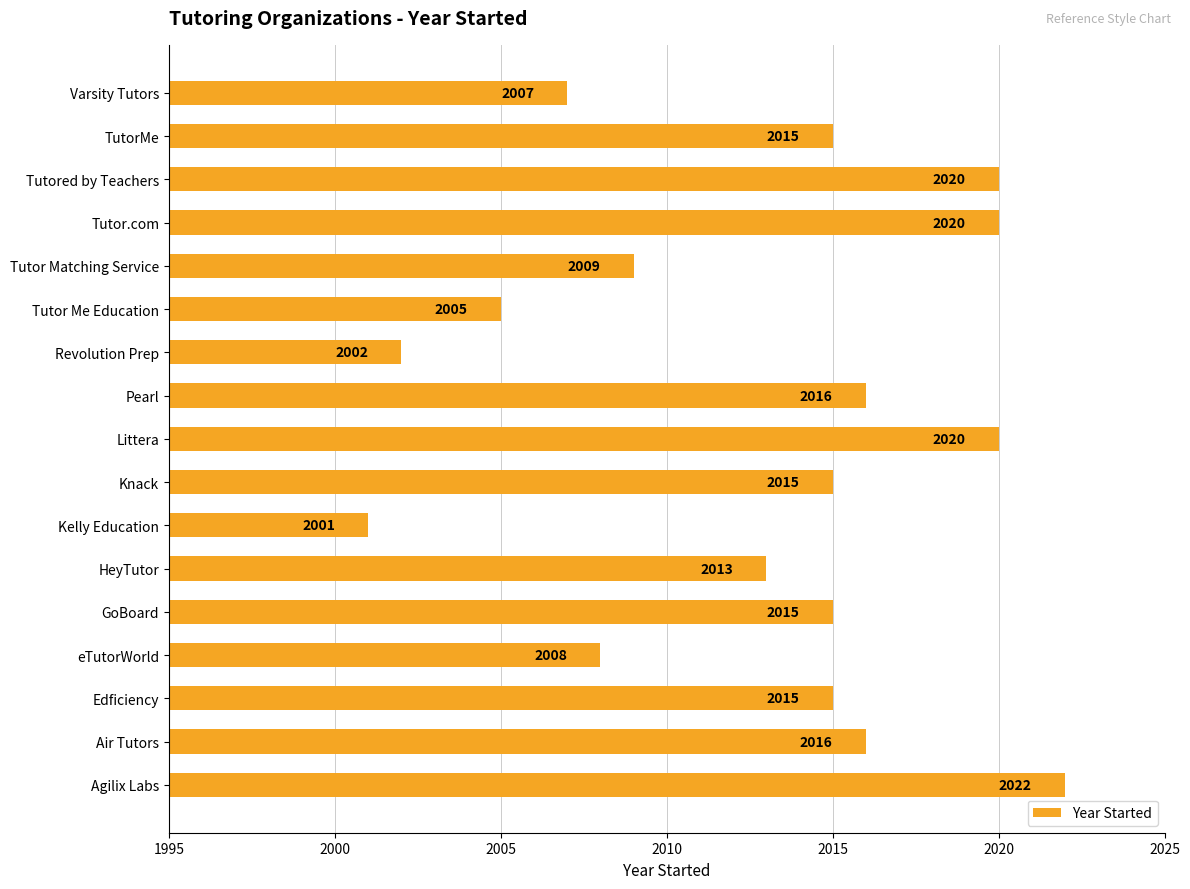

Is it true that the value at Agilix Labs is 1200?

False